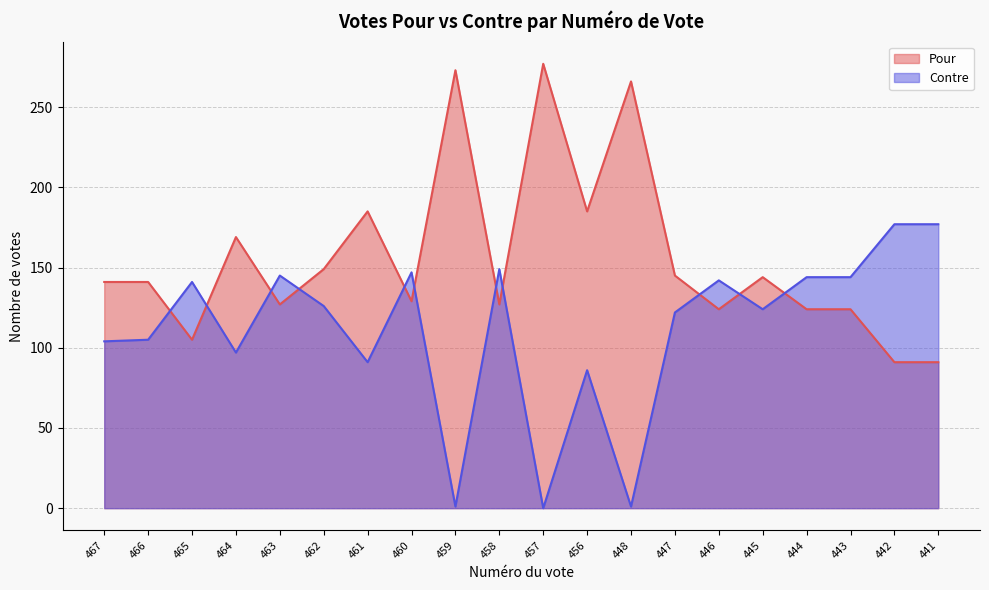

True or false: Pour and Contre cross at least once.

True